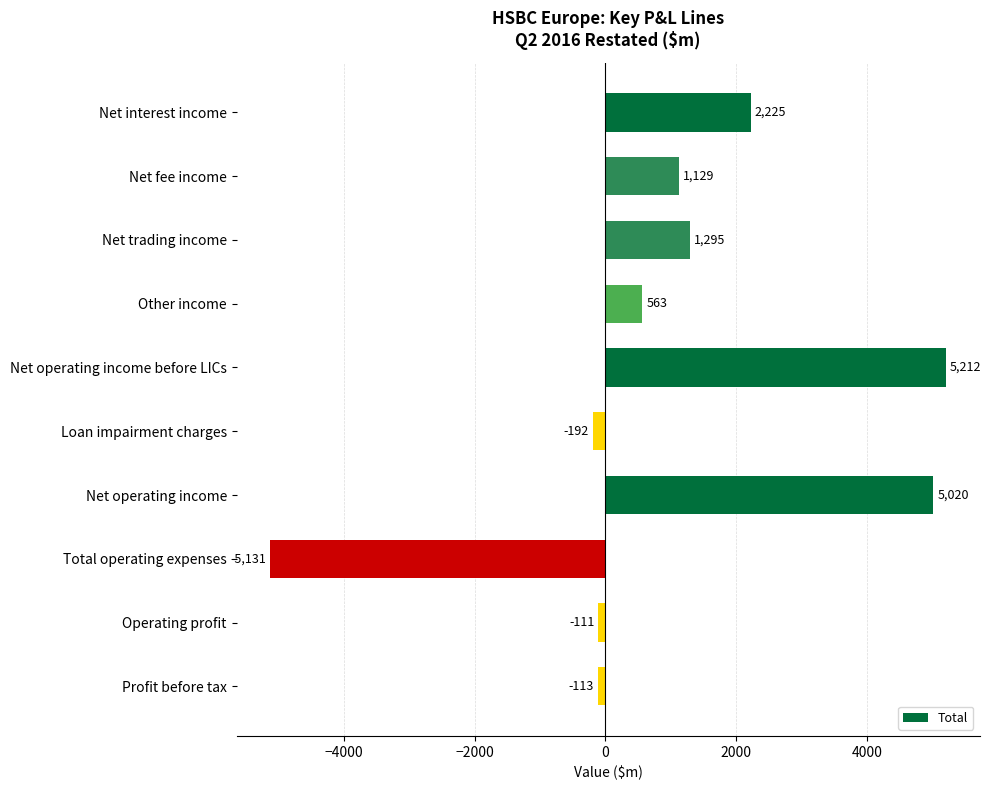

List the labels in order of value, largest first.

Net operating income before LICs, Net operating income, Net interest income, Net trading income, Net fee income, Other income, Operating profit, Profit before tax, Loan impairment charges, Total operating expenses